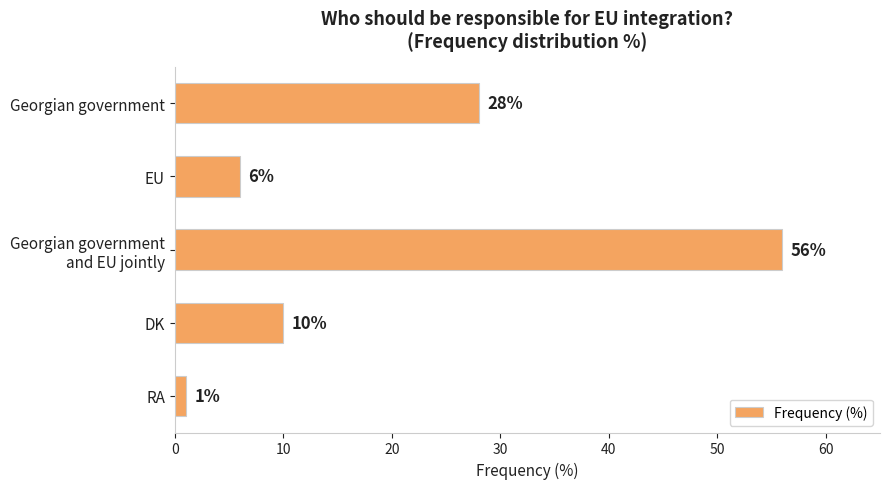

What is the change in value from Georgian government to DK?

-18